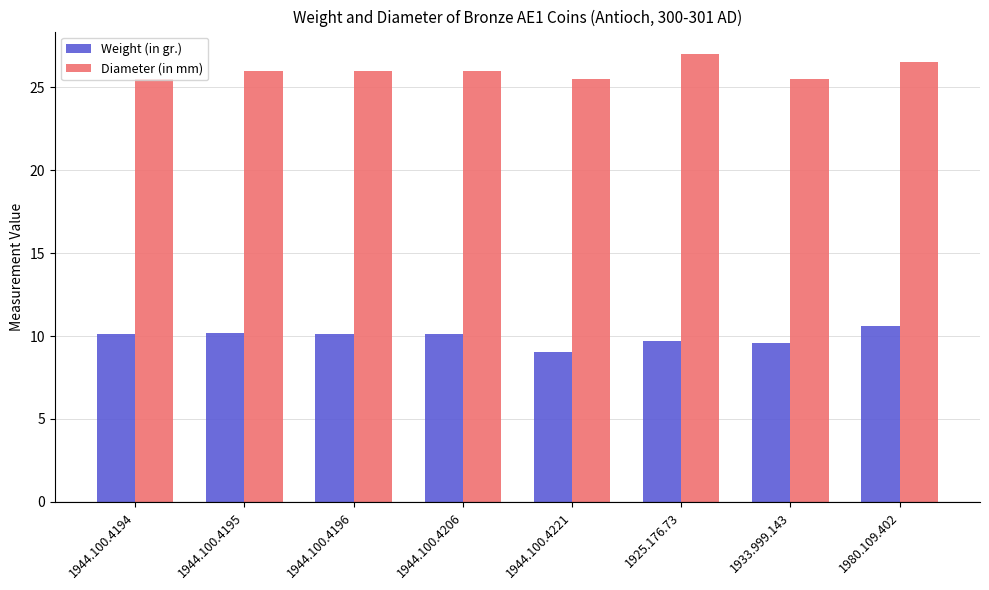

What is the difference between the highest and lowest values at 1944.100.4221?

16.5